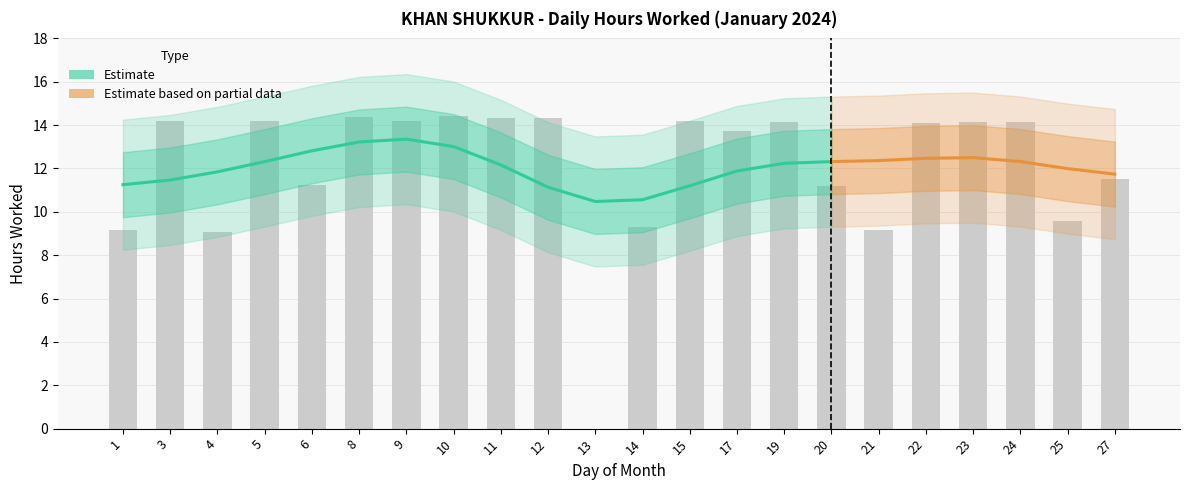

Which label corresponds to the largest value in the chart?

10